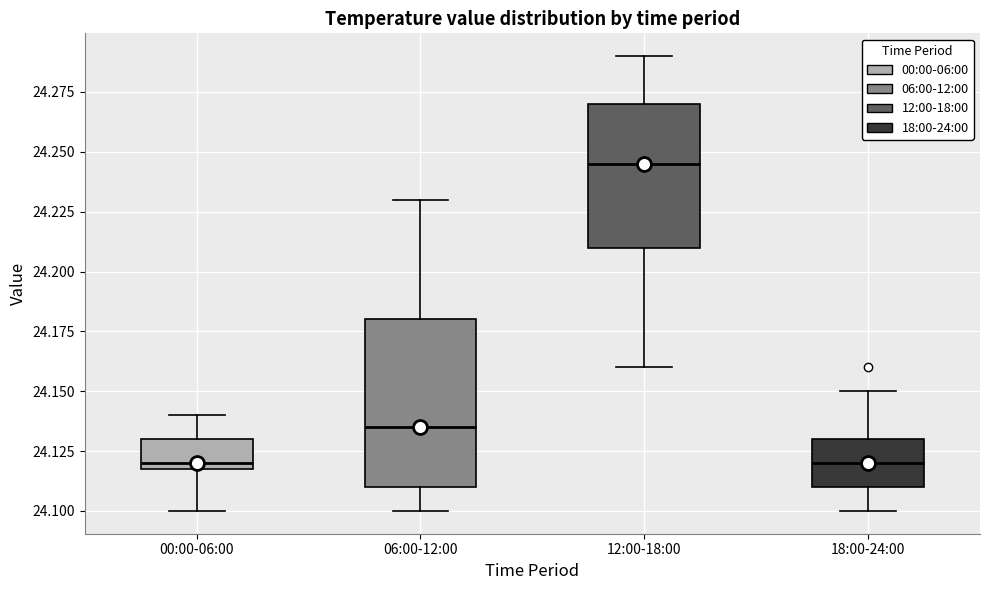

Comparing the boxes themselves (not the whiskers), which one is the tallest?

06:00-12:00